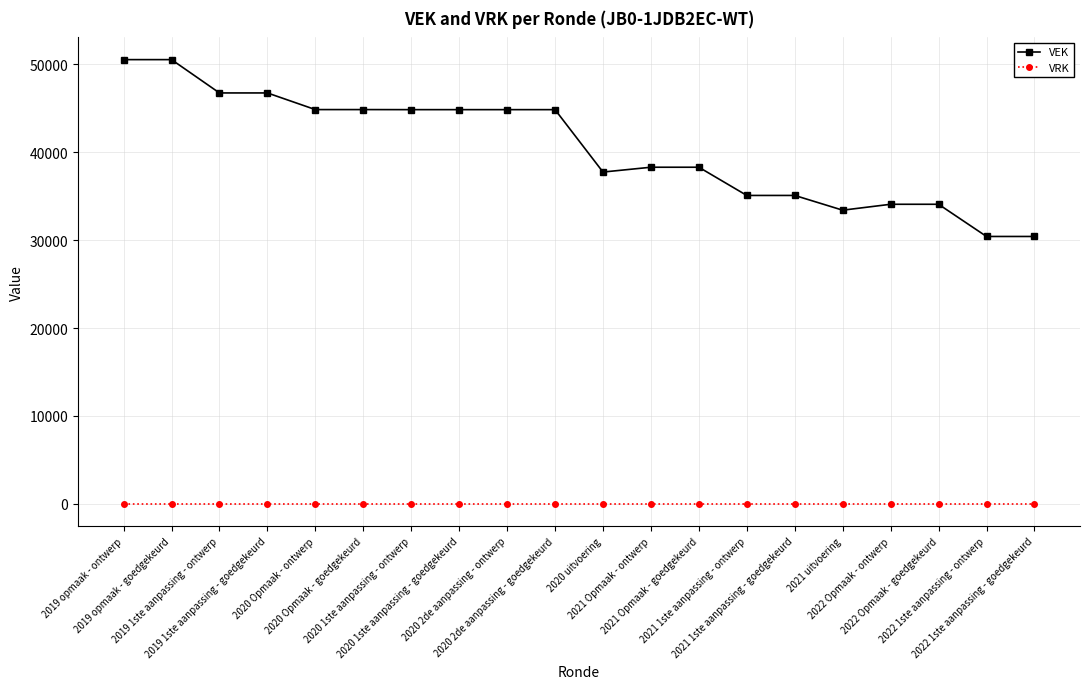

Which series has the widest spread of values?

VEK